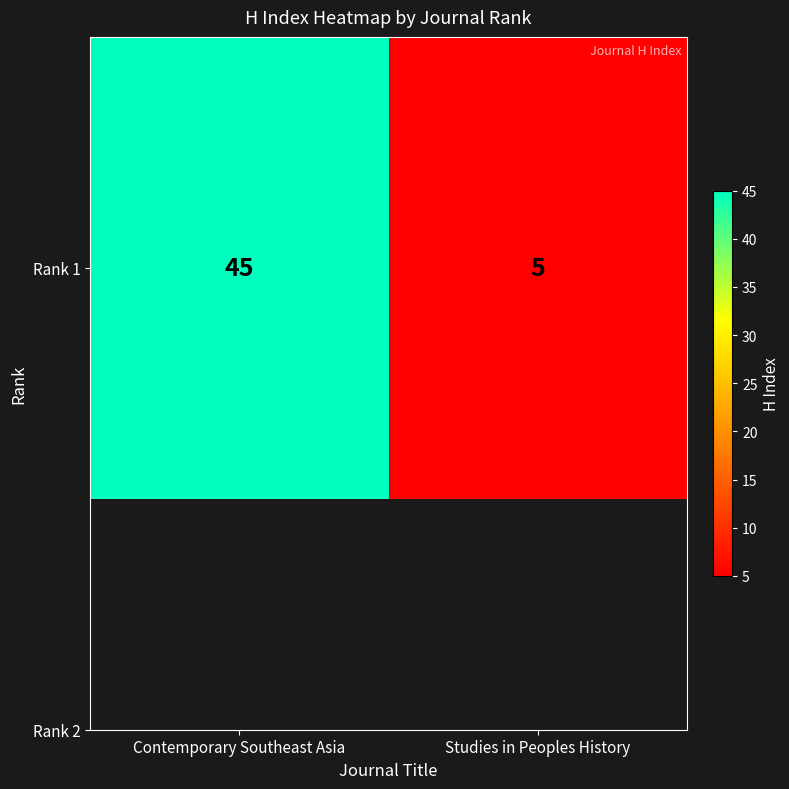

Approximately how many times larger is the value at Studies in Peoples History compared to Contemporary Southeast Asia?

0.1